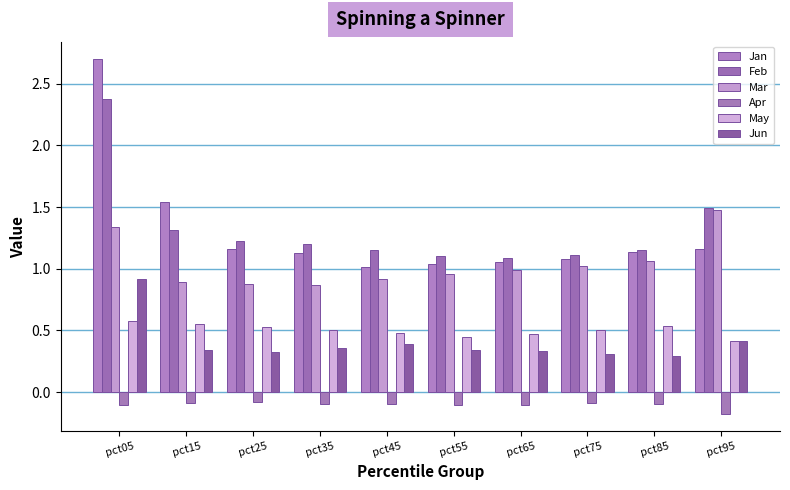

Reading left to right, what are all the values shown in this chart?

Jan: 2.7	1.5	1.2	1.1	1.0	1.0	1.1	1.1	1.1	1.2
Feb: 2.4	1.3	1.2	1.2	1.1	1.1	1.1	1.1	1.2	1.5
Mar: 1.3	0.9	0.9	0.9	0.9	1.0	1.0	1.0	1.1	1.5
Apr: -0.1	-0.1	-0.1	-0.1	-0.1	-0.1	-0.1	-0.1	-0.1	-0.2
May: 0.6	0.6	0.5	0.5	0.5	0.4	0.5	0.5	0.5	0.4
Jun: 0.9	0.3	0.3	0.4	0.4	0.3	0.3	0.3	0.3	0.4